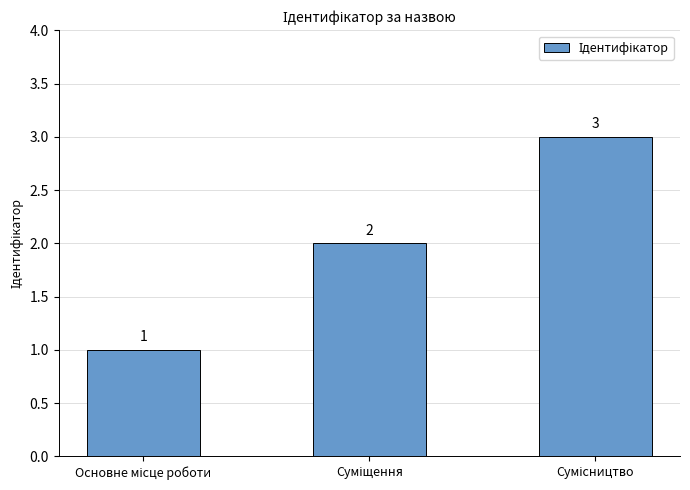

What is the value of the 2nd bar from the left?

2